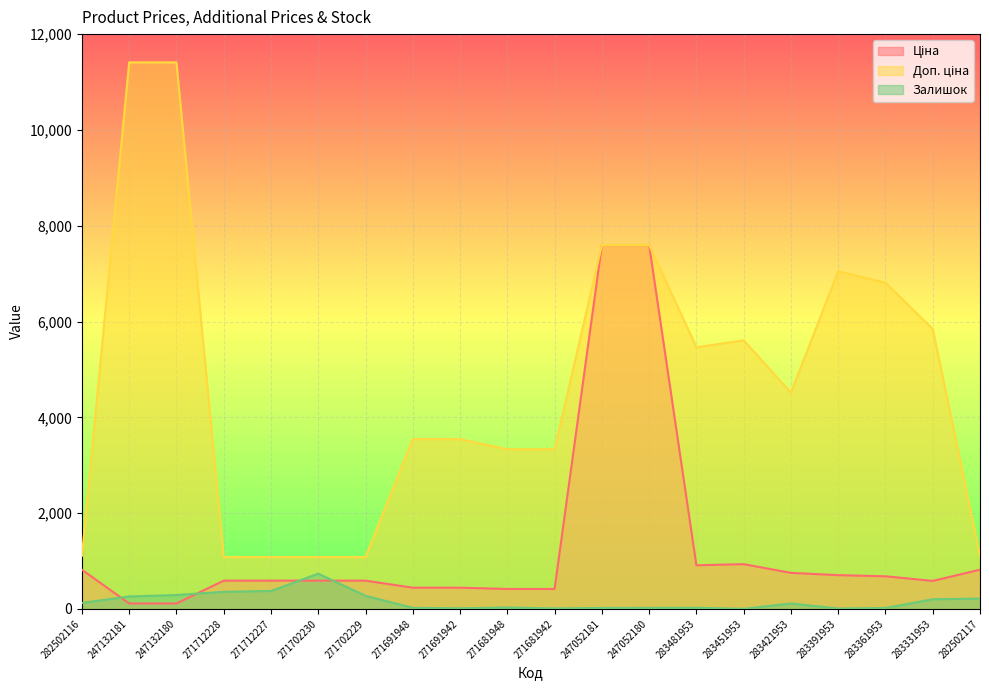

The value of Залишок at 271702230 is 736.0. True or false?

True